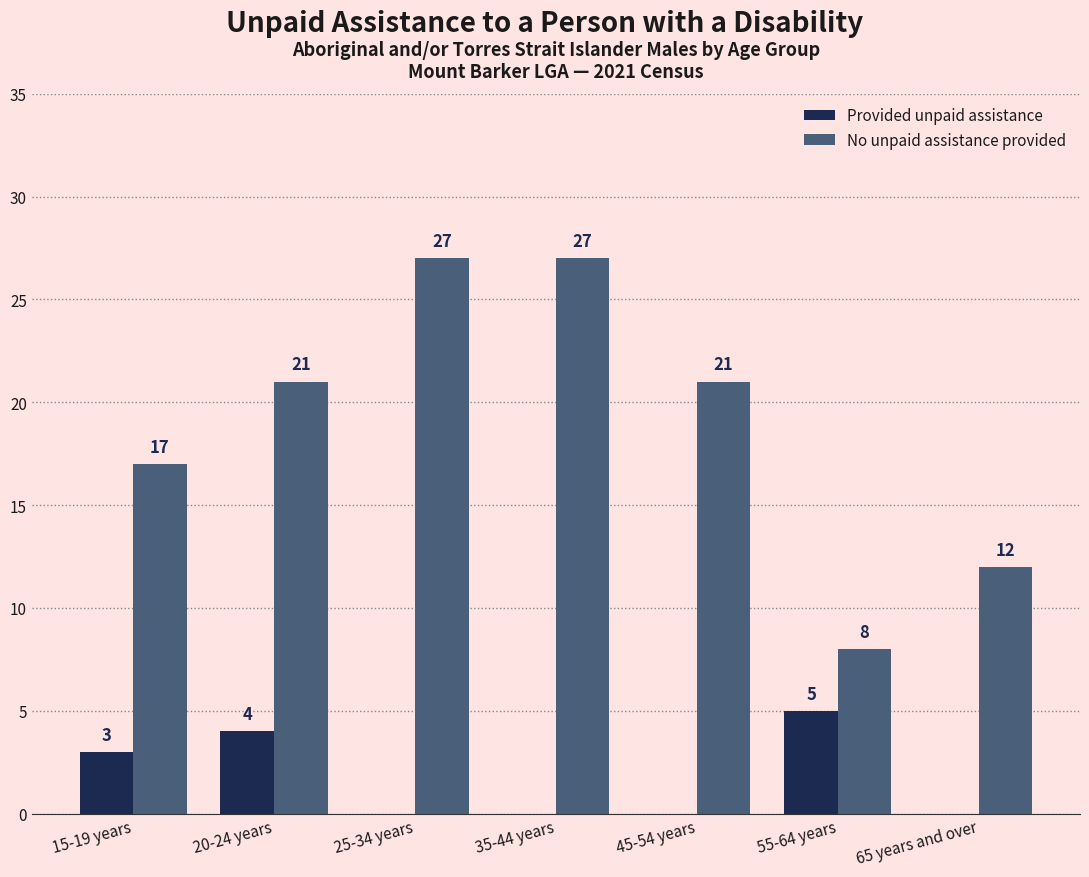

True or false: No unpaid assistance provided has a value of 36 at 25-34 years.

False